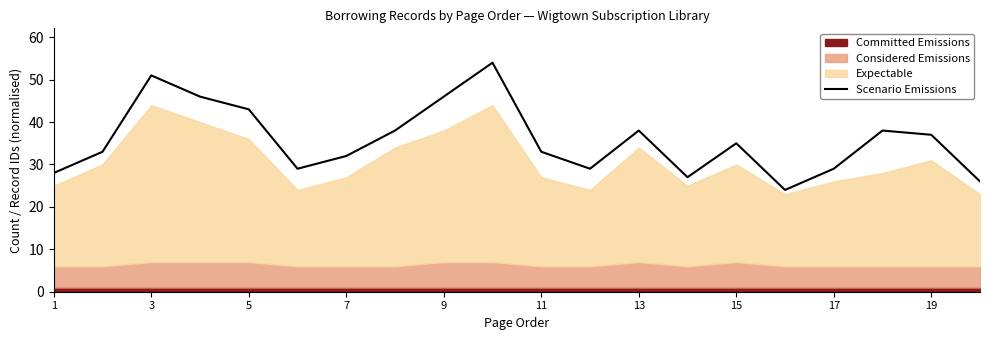

What is the highest value of the Scenario Emissions series?

54